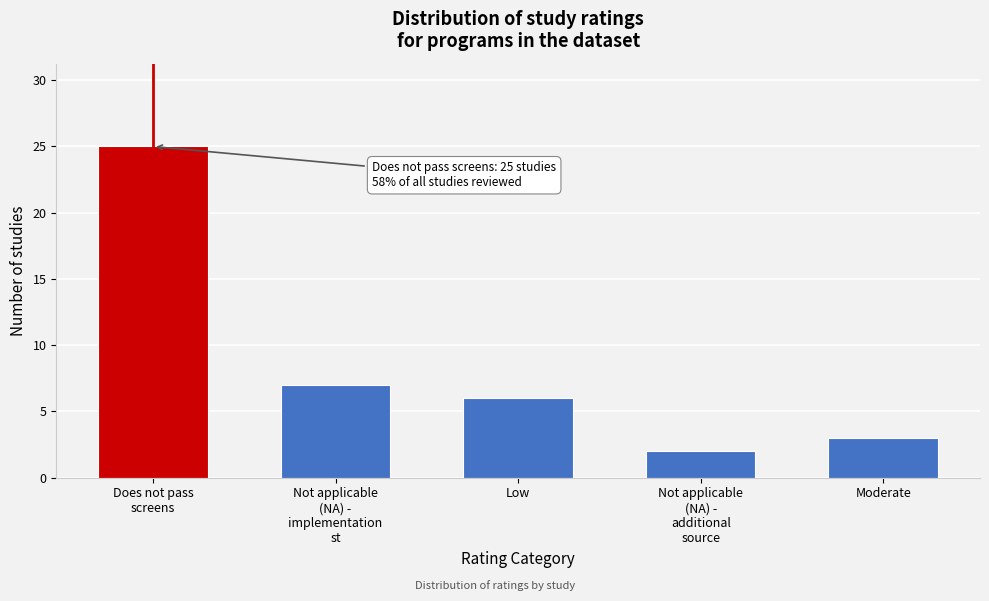

Reading right to left, transcribe all the data shown in this chart.

3	2	6	7	25